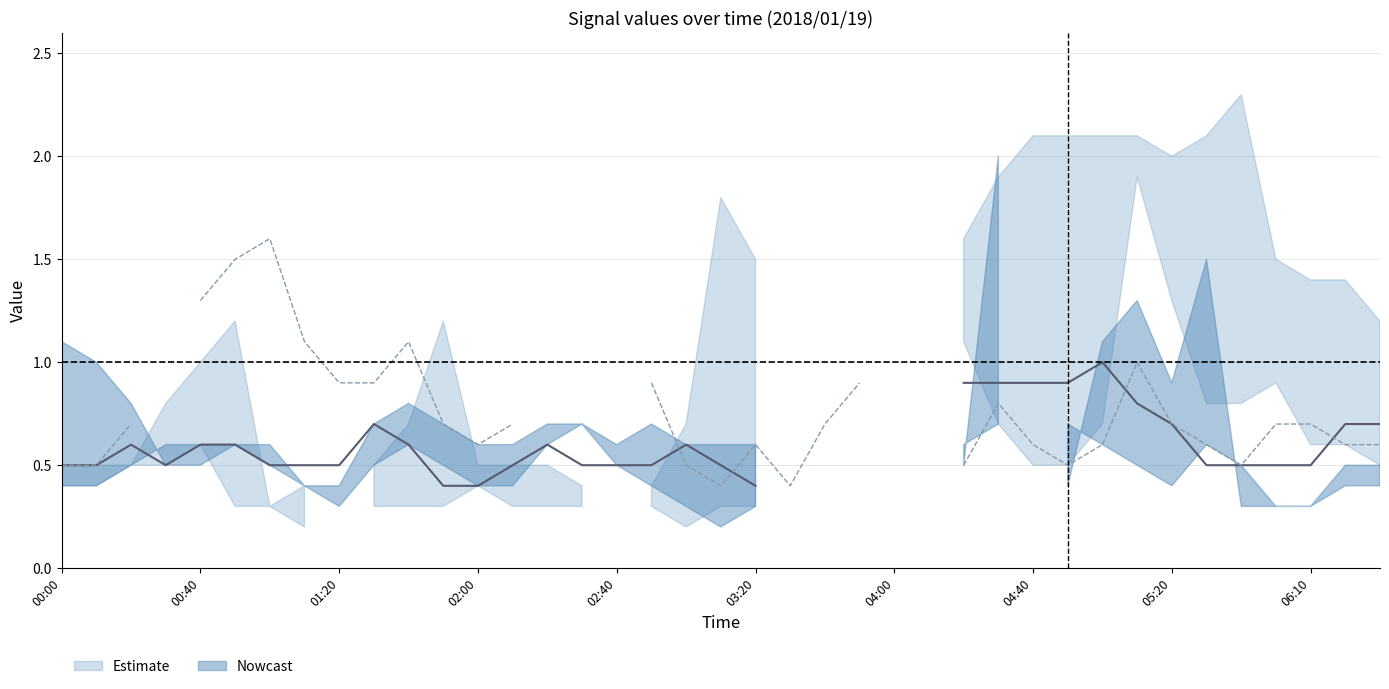

Which category has the lowest value in the Center line series?

11